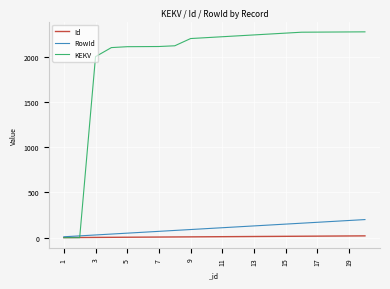

Which series has the largest total across all categories?

KEKV